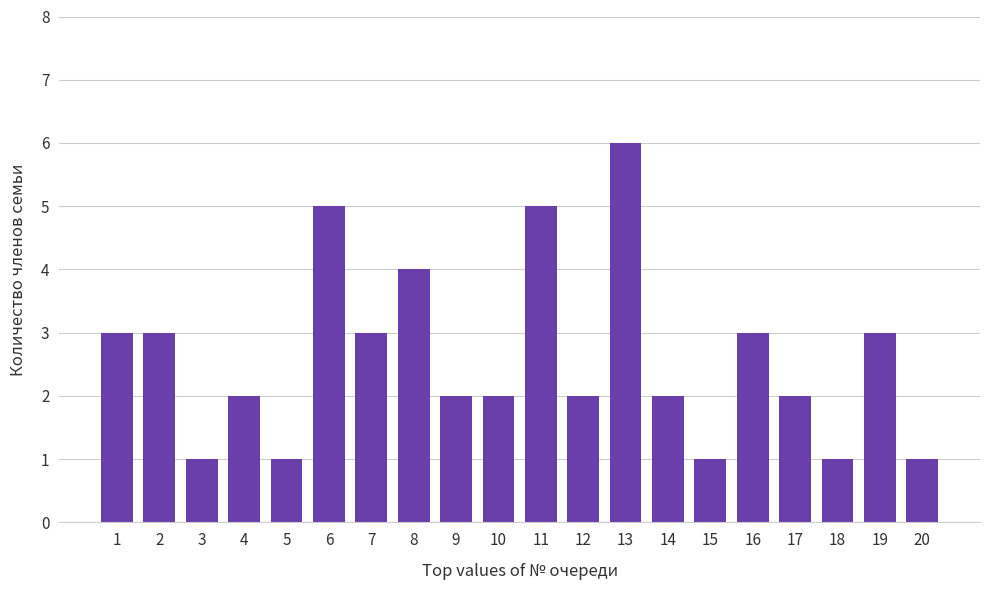

Read the value at 13.

6